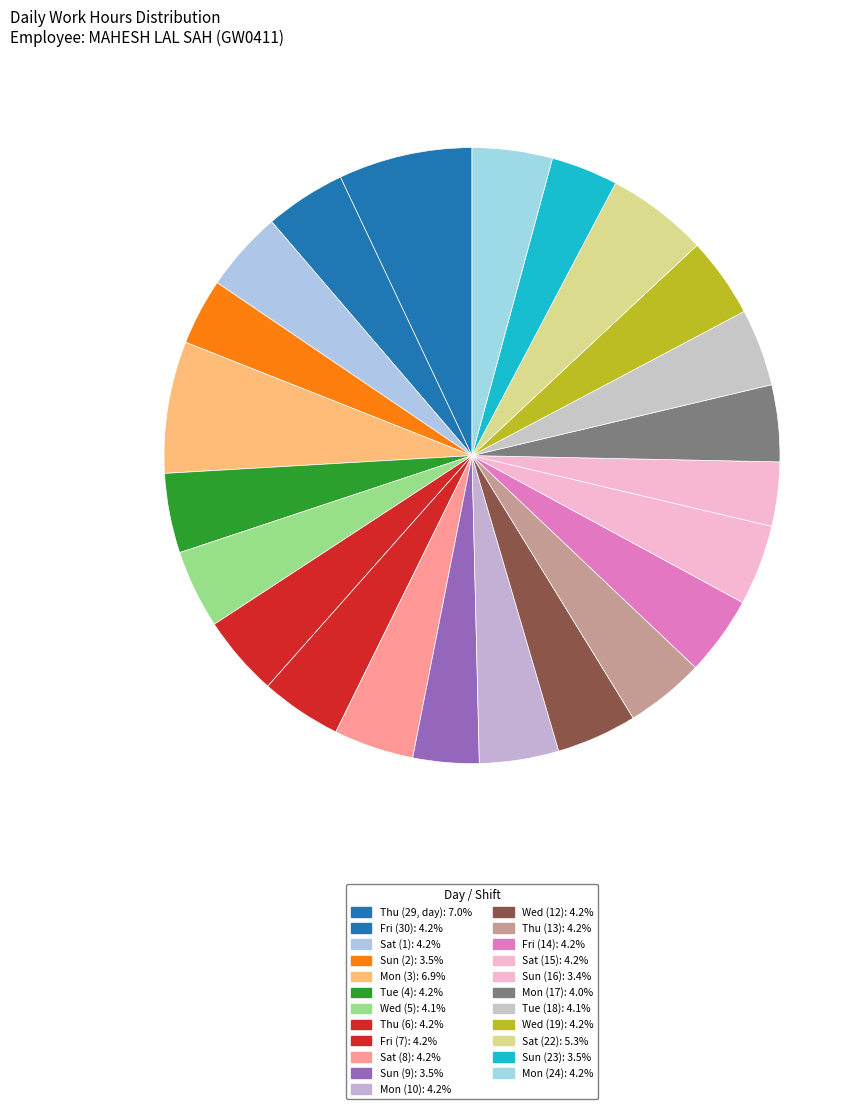

Count the number of slices in the pie.

23